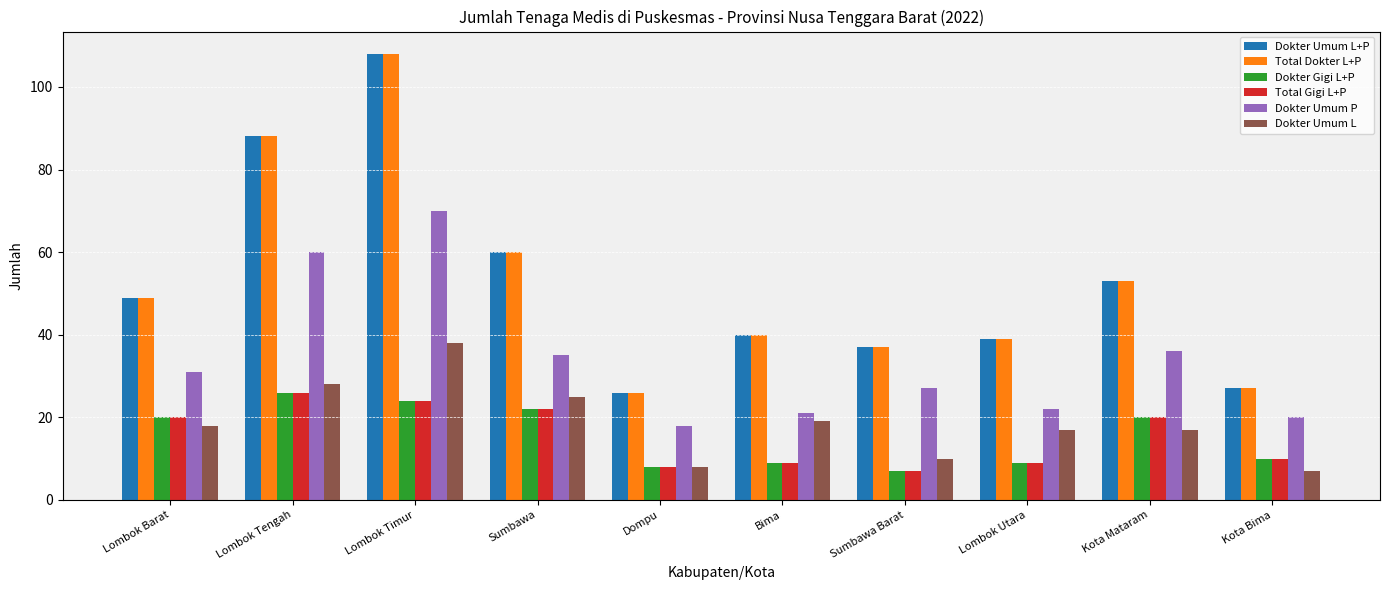

What is the highest value of the Dokter Umum L series?

38